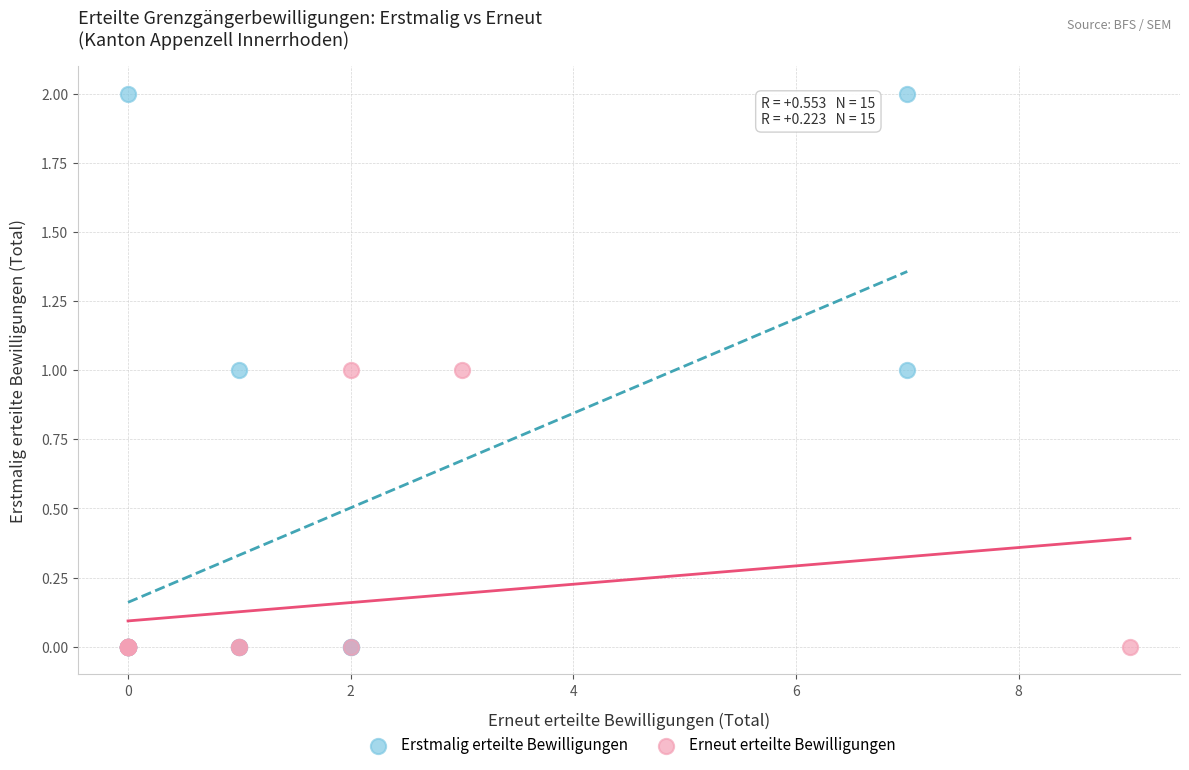

Which series has the widest spread of Y values?

Erstmalig erteilte Bewilligungen